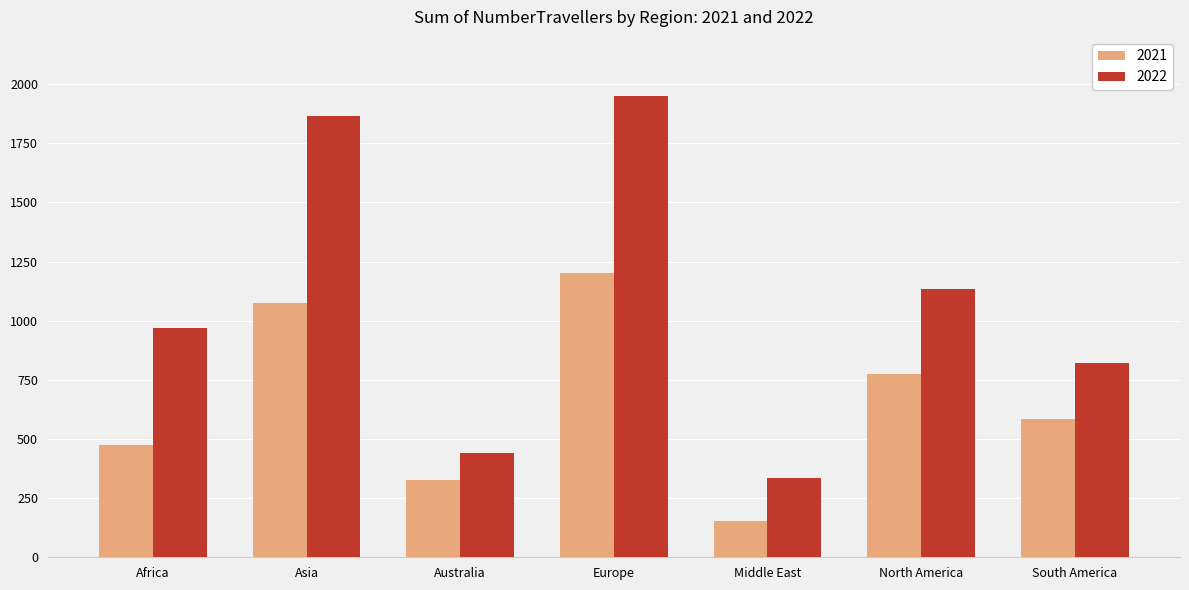

What is the difference between the 2022 values at North America and Australia?

697